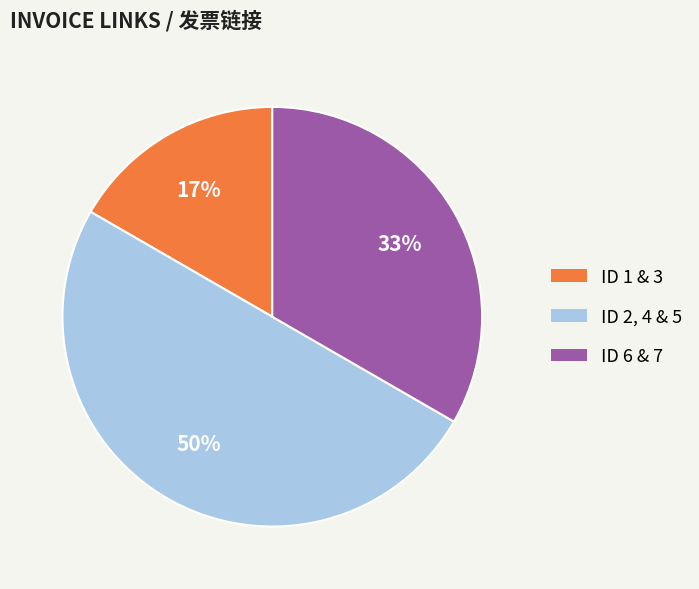

To the nearest percent, what is the difference between the largest and smallest slice percentages?

33%